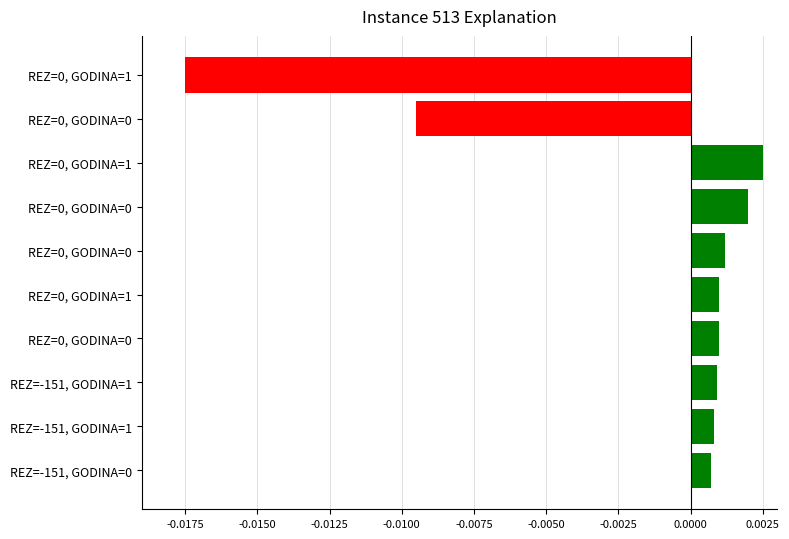

How many values exceed 0?

8